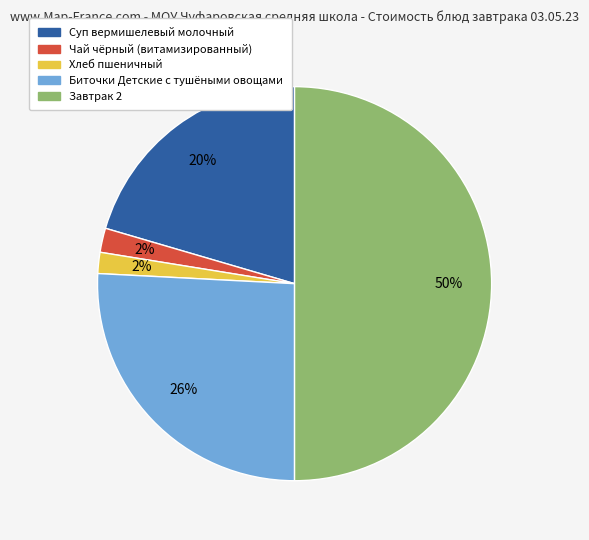

To the nearest percent, what is the combined percentage of Хлеб пшеничный and Биточки Детские с тушёными овощами?

28%